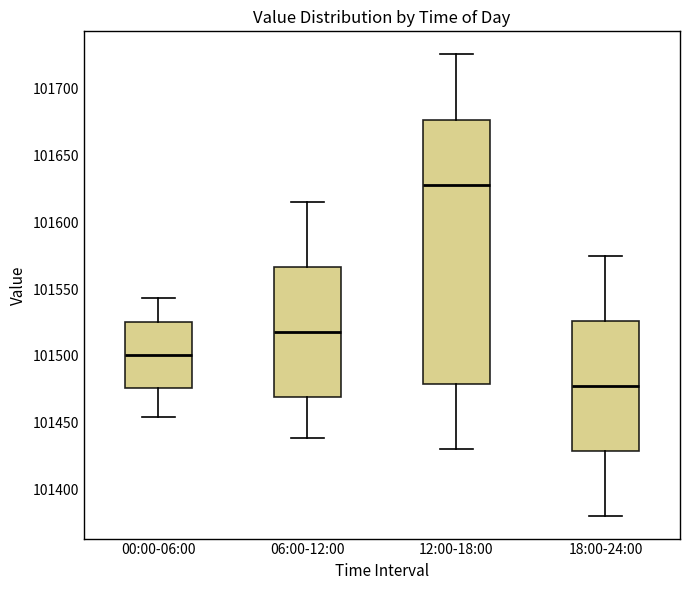

Where is the lower edge of the box for 18:00-24:00 on the y-axis? The values are not printed on the chart, so give them approximately, as read against the axis.

101430